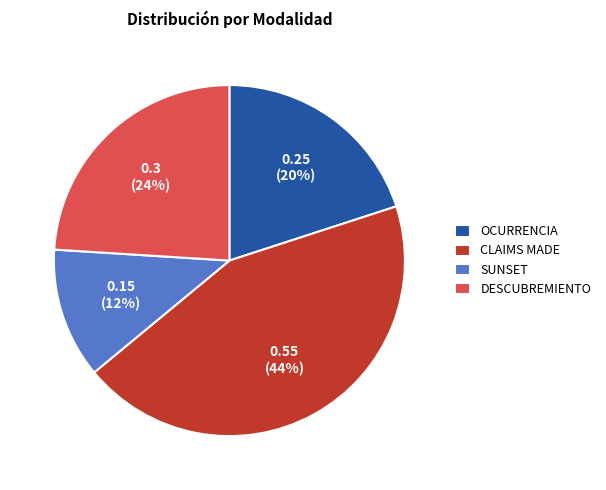

Does DESCUBREMIENTO represent more than half of the total?

No